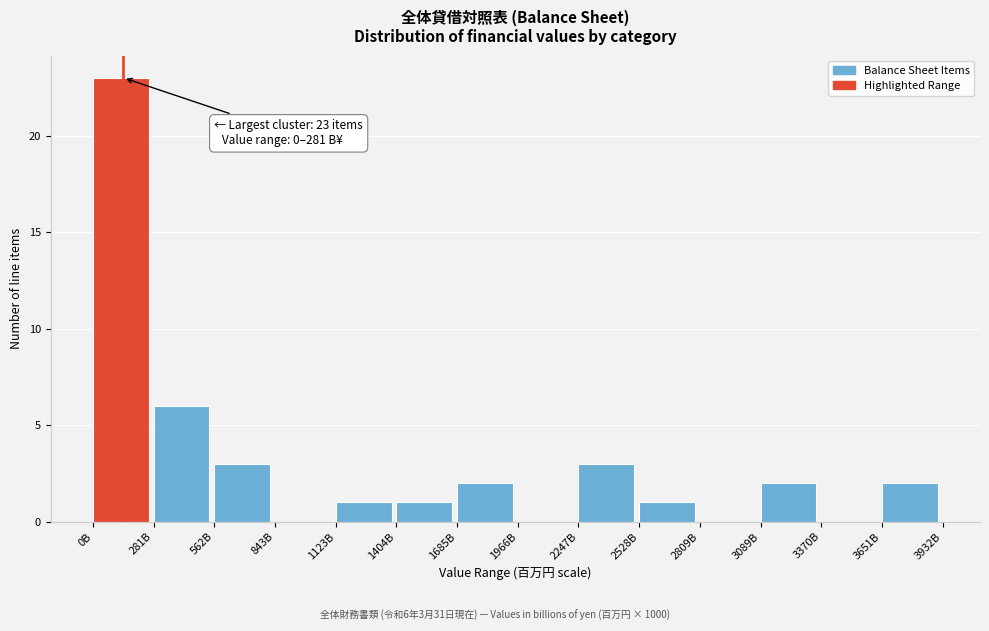

Reading left to right, list all the values displayed in this chart.

0B=23	281B=6	562B=3	843B=0	1123B=1	1404B=1	1685B=2	1966B=0	2247B=3	2528B=1	2809B=0	3089B=2	3370B=0	3651B=2